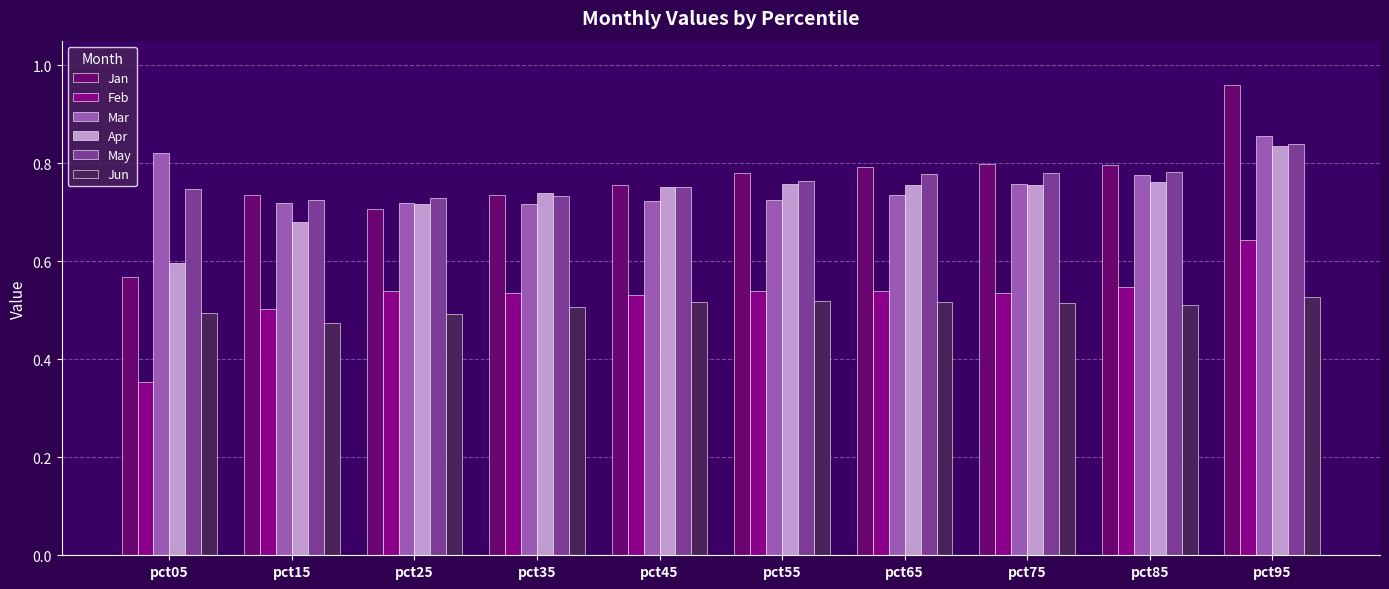

How many bars are there in each group?

6